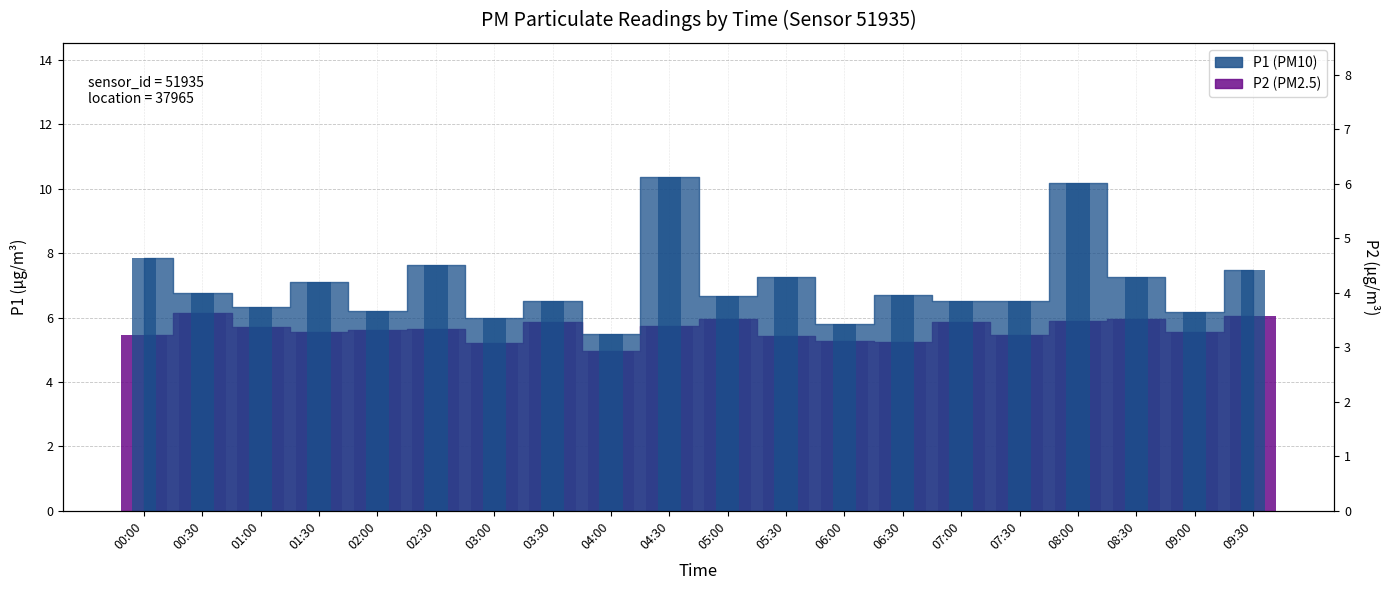

What is the label of the 6th bar from the right?

07:00